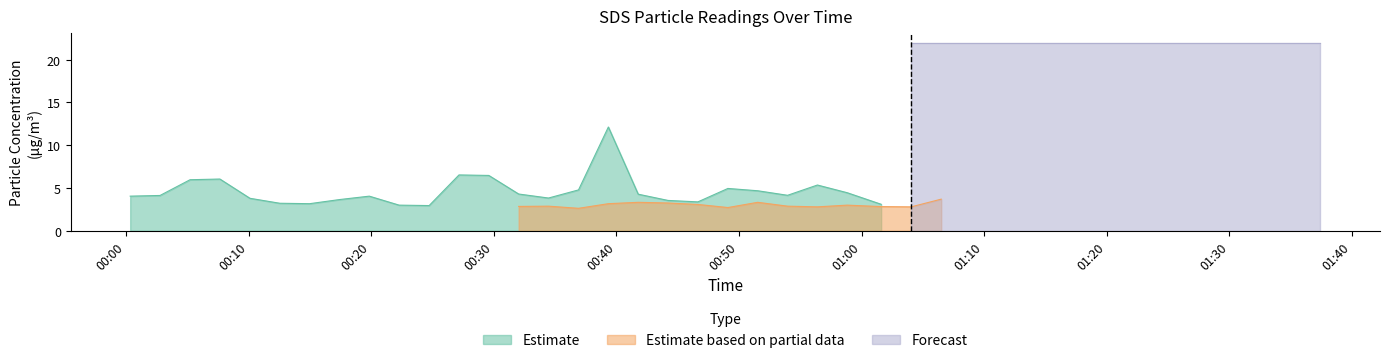

What is the sum of all SDS_P2 values?

120.8